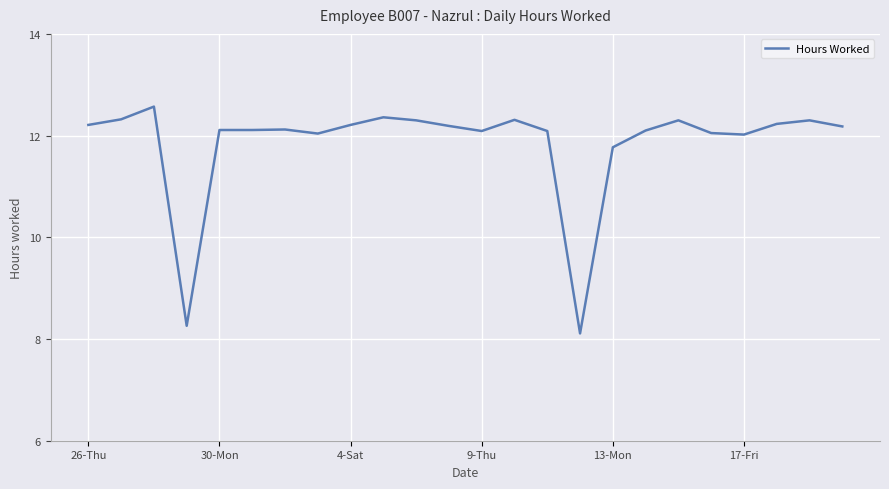

What is the greatest value displayed?

12.6